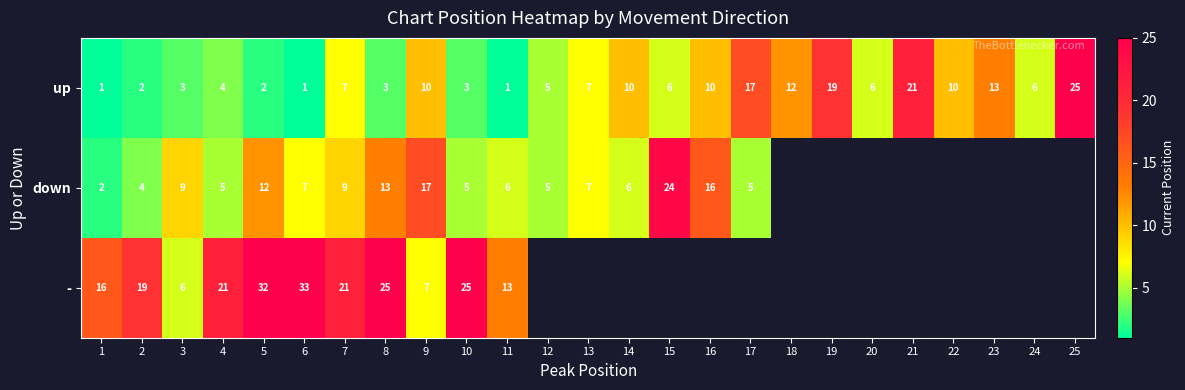

Rank the series at 6 from lowest to highest value.

up, down, -